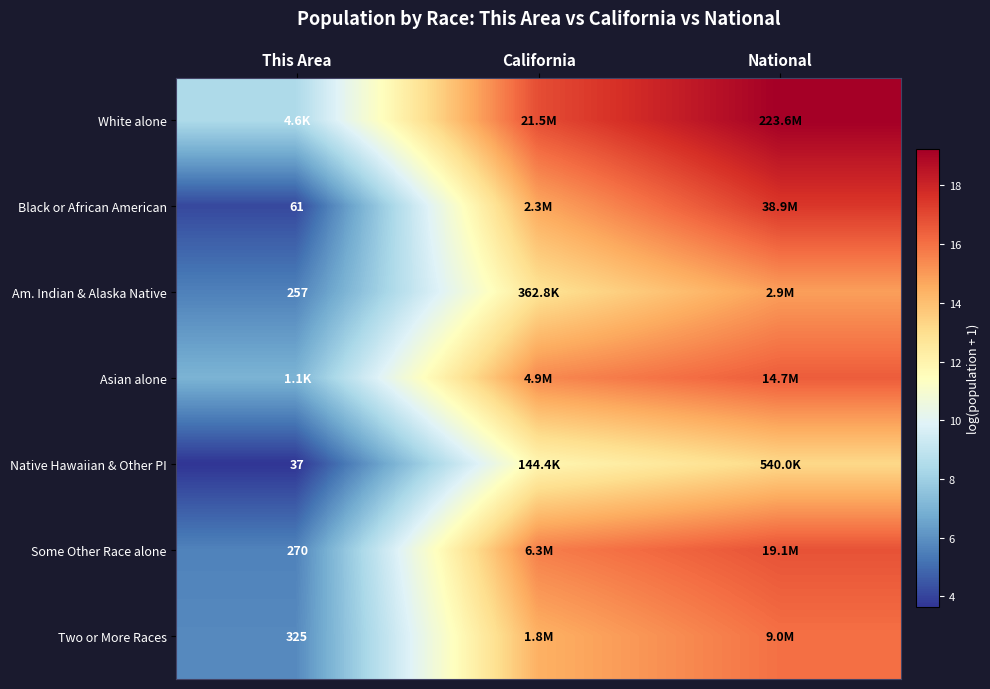

Rank the series at California from lowest to highest value.

Native Hawaiian & Other PI, Am. Indian & Alaska Native, Two or More Races, Black or African American, Asian alone, Some Other Race alone, White alone